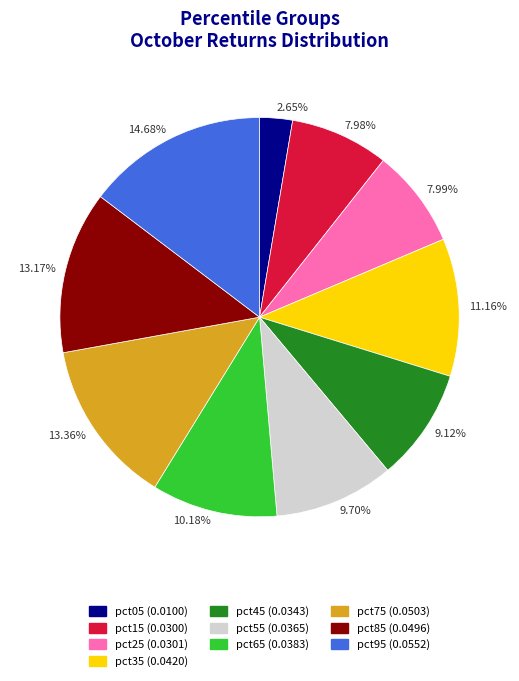

Which category has the biggest portion of the pie?

14.68%